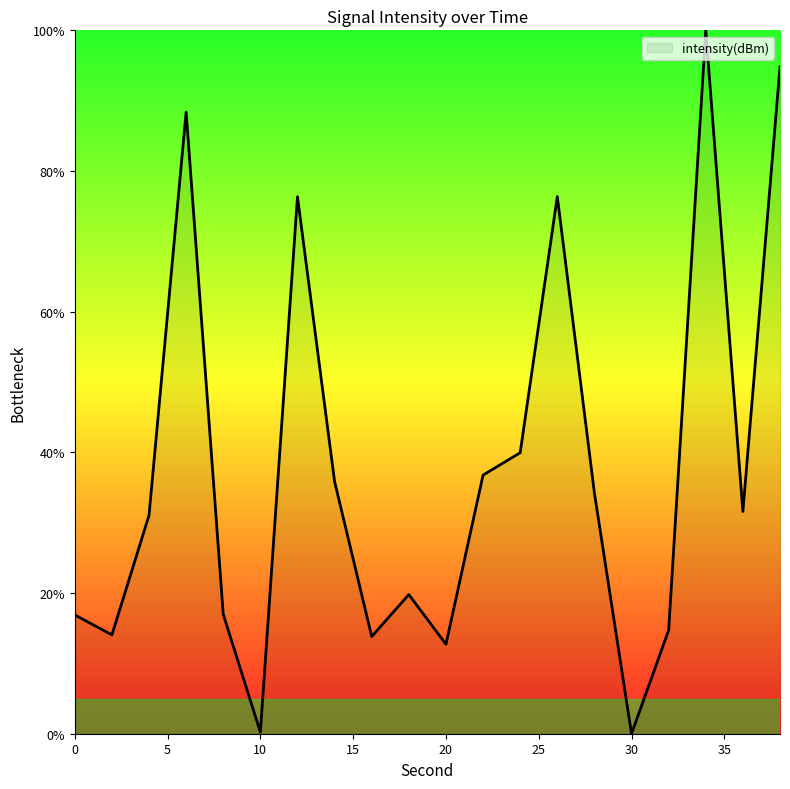

What is the maximum value shown in the chart?

100.0